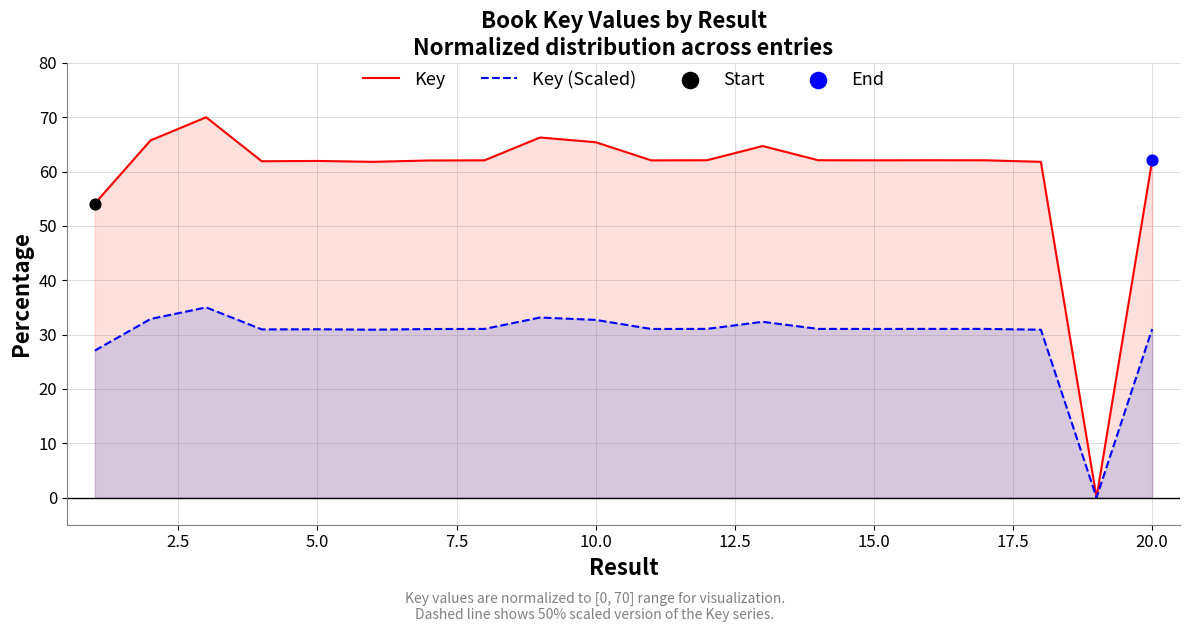

Which series has the largest Y range (max minus min)?

Key